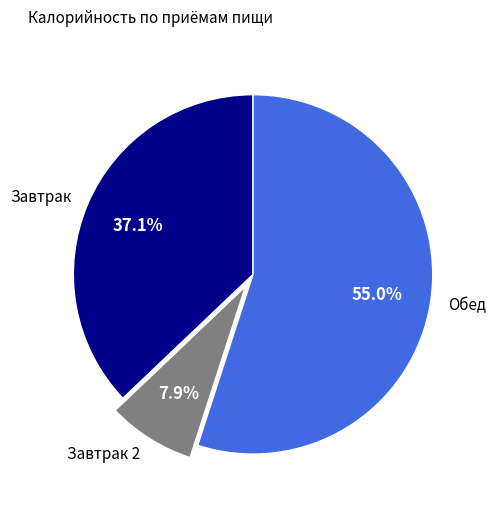

To the nearest percent, what is the average slice percentage?

33%